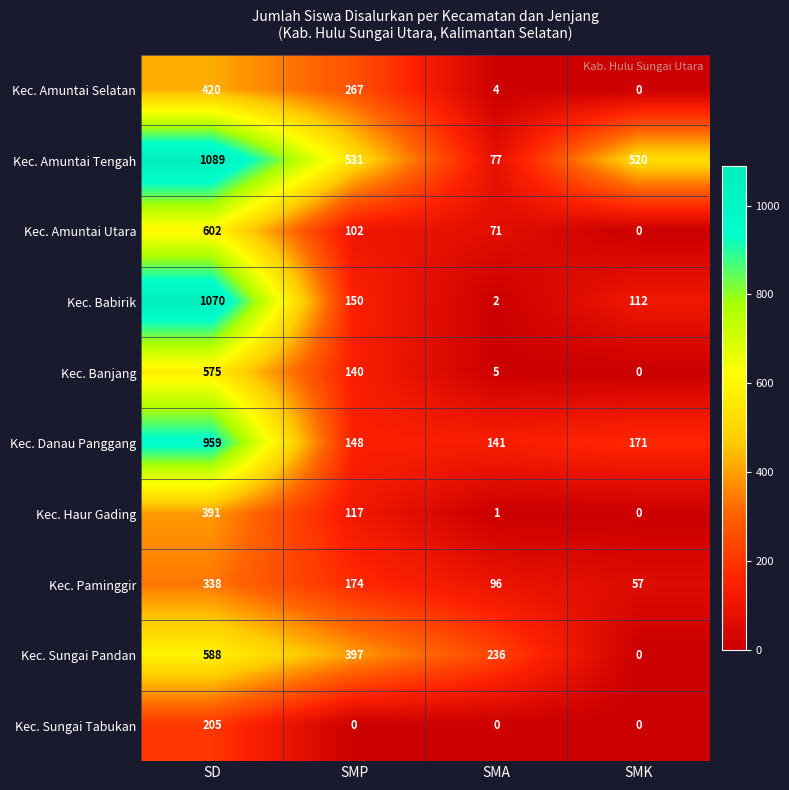

At which label does Kec. Banjang first exceed 140?

SD